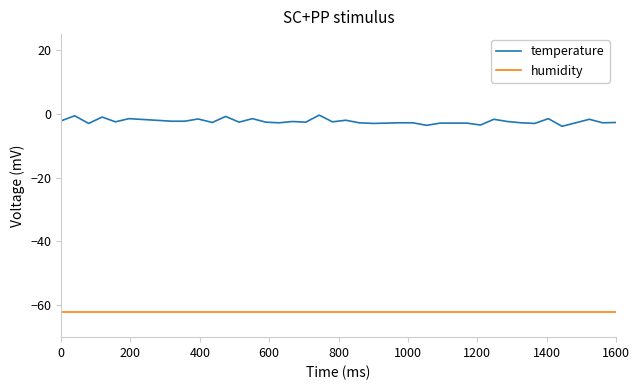

What is the lowest value of the temperature series?

-3.9